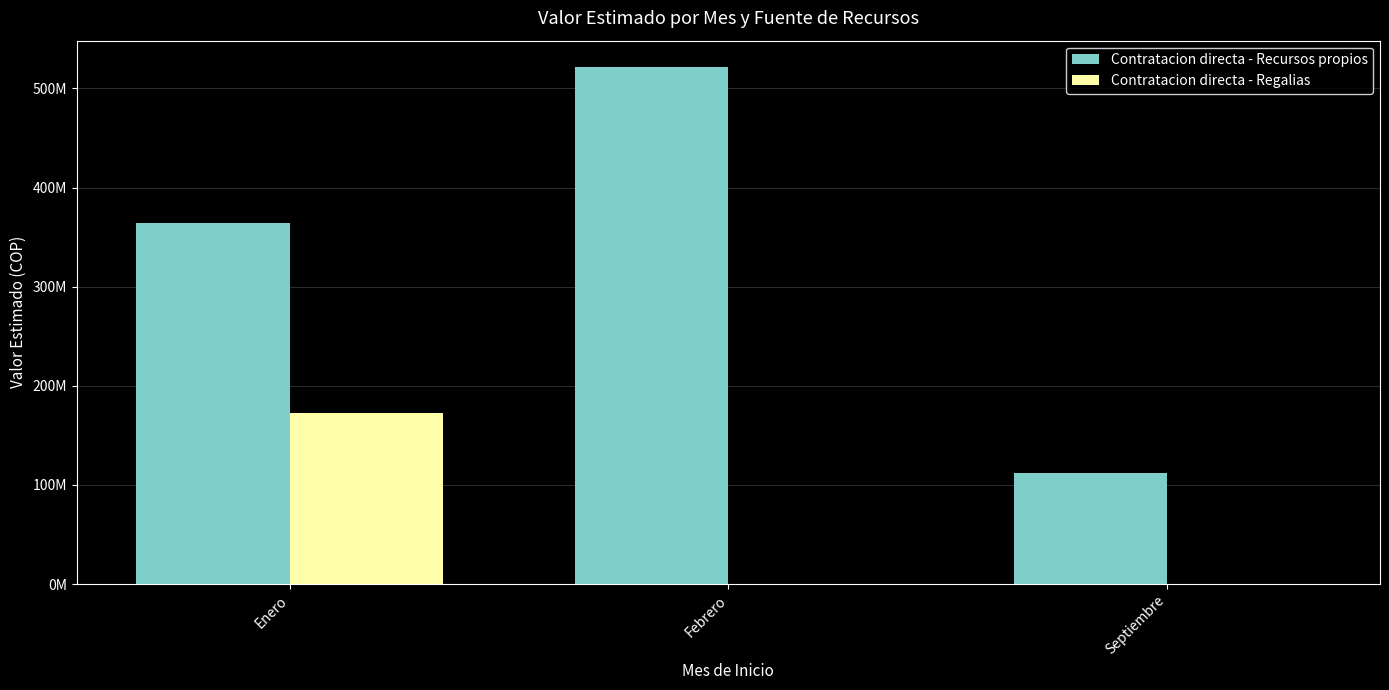

At which category does the chart reach its minimum across all series?

Febrero